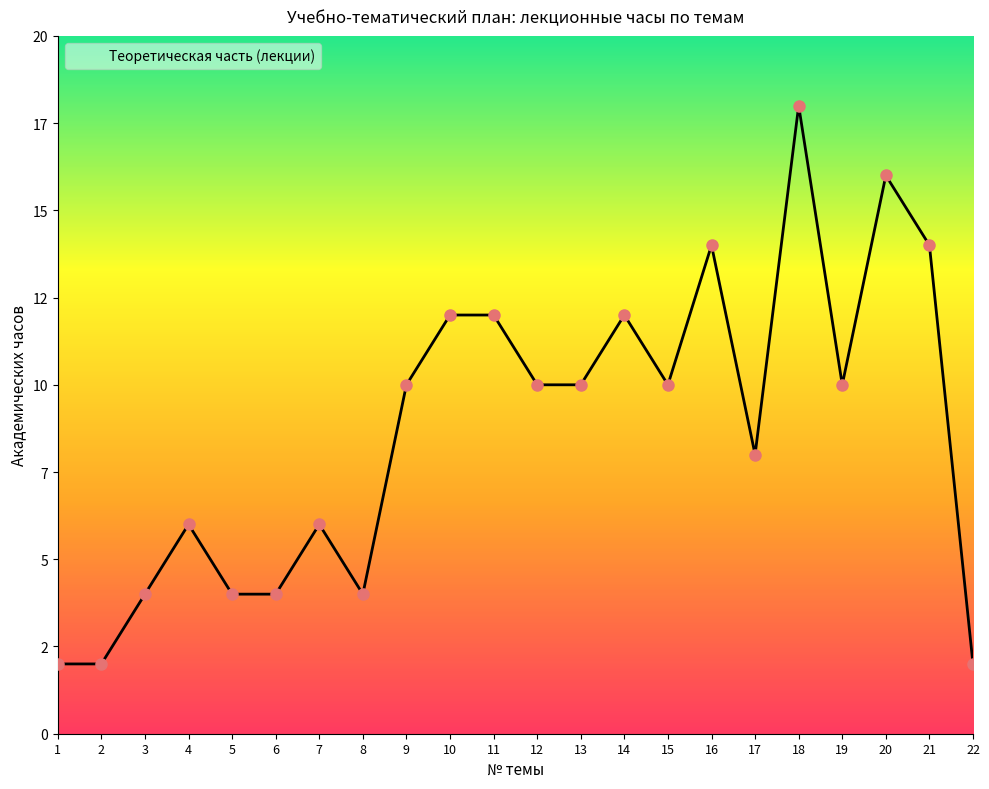

Which has a higher value, 6 or 21?

21